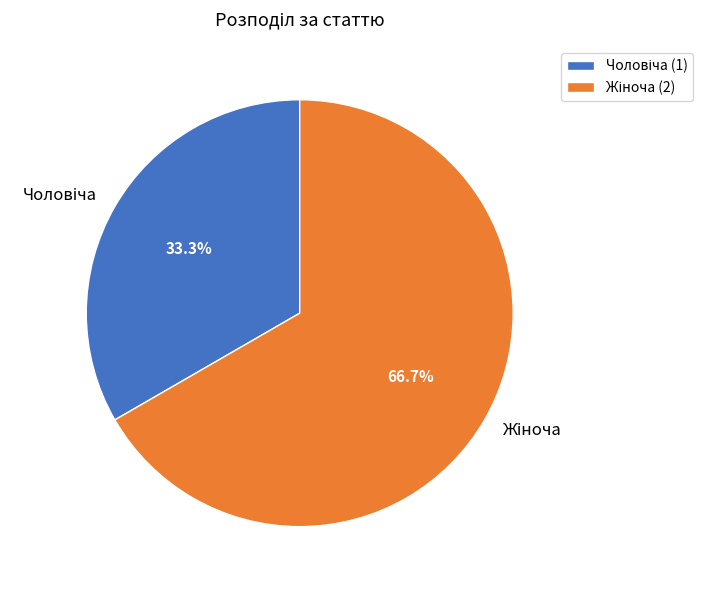

Does any single category account for the majority?

Yes